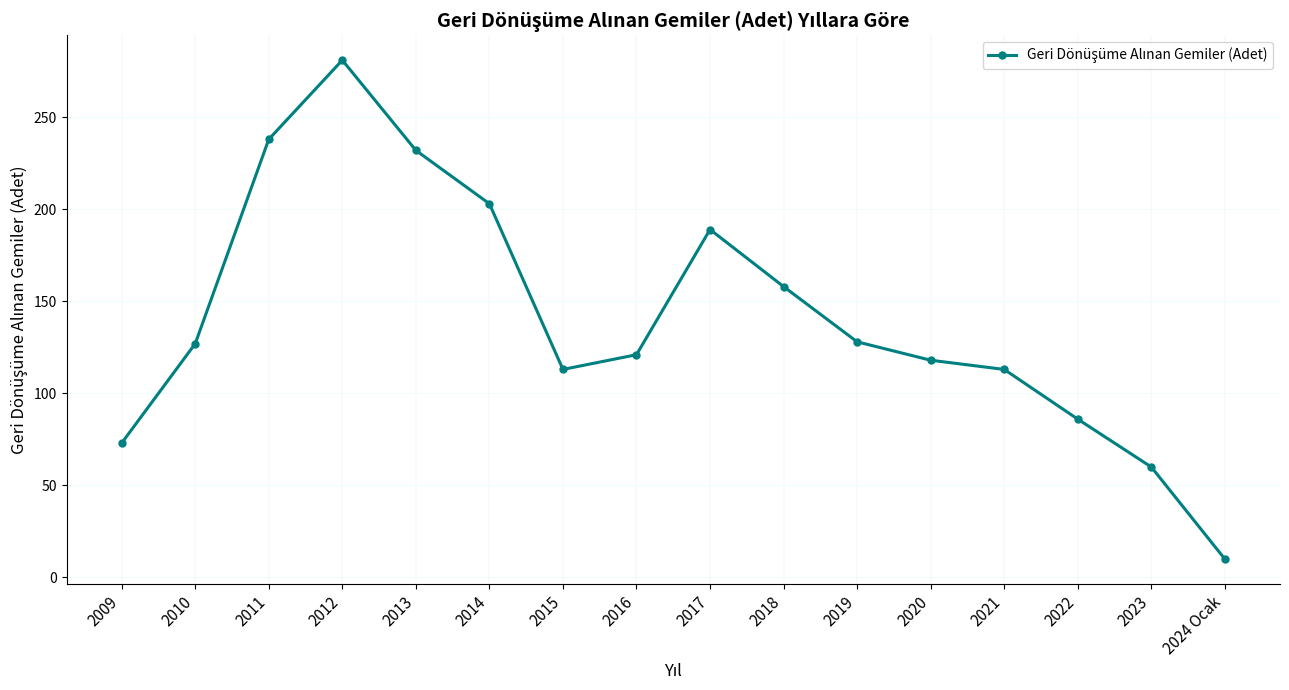

True or false: the data has more than 1 interior local peaks.

True